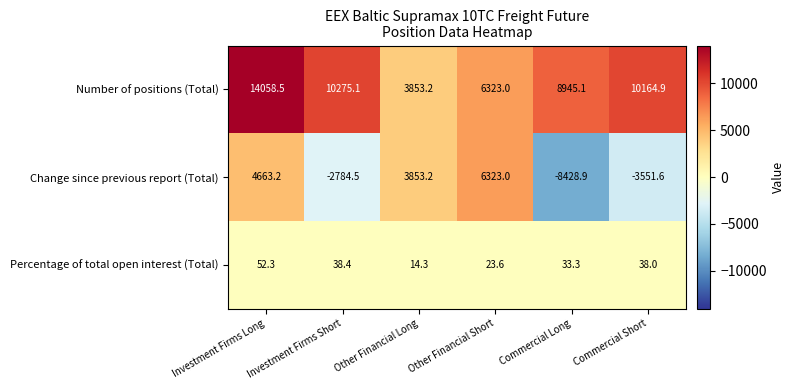

Is it true that Percentage of total open interest (Total) equals 38.0 at Commercial Short?

True